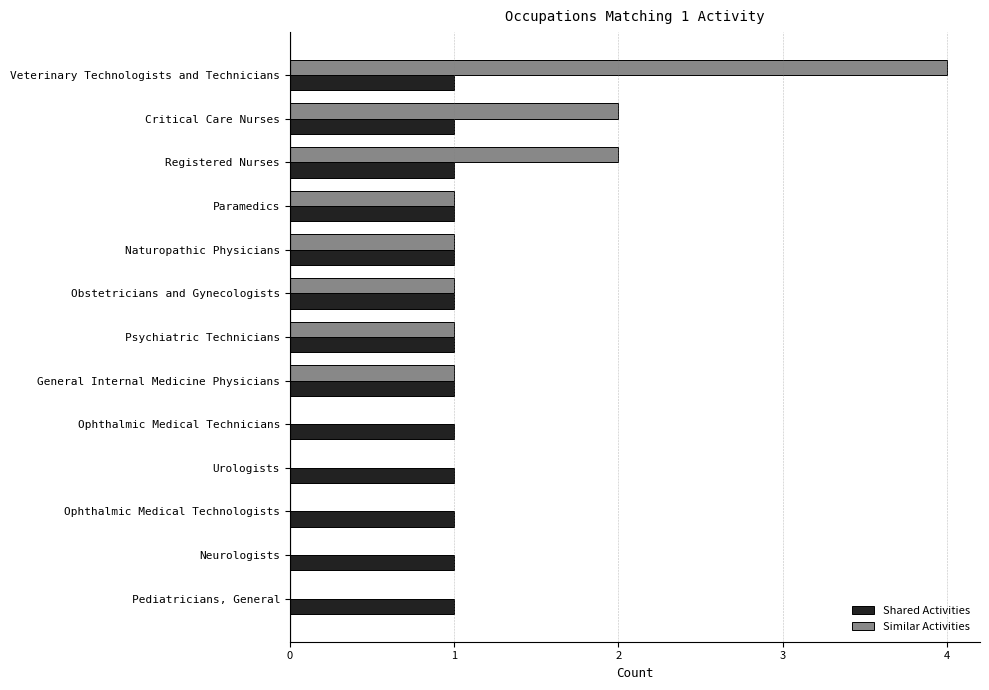

What are all the series names shown in the legend?

Shared Activities, Similar Activities